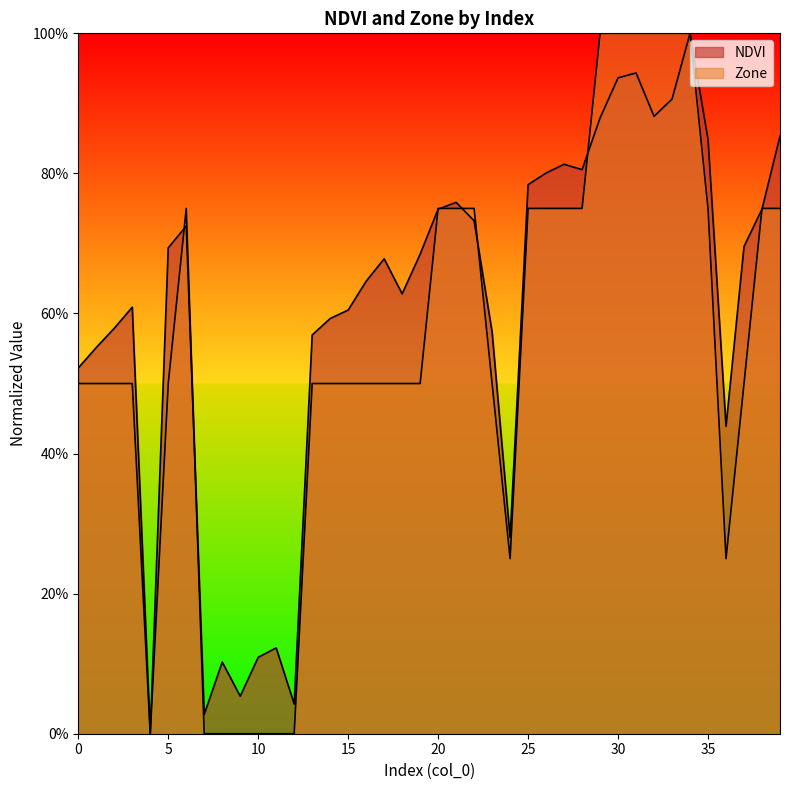

List the labels in order of Zone value, smallest first.

4, 7, 8, 9, 10, 11, 12, 24, 36, 0, 1, 2, 3, 5, 13, 14, 15, 16, 17, 18, 19, 23, 37, 6, 20, 21, 22, 25, 26, 27, 28, 35, 38, 39, 29, 30, 31, 32, 33, 34